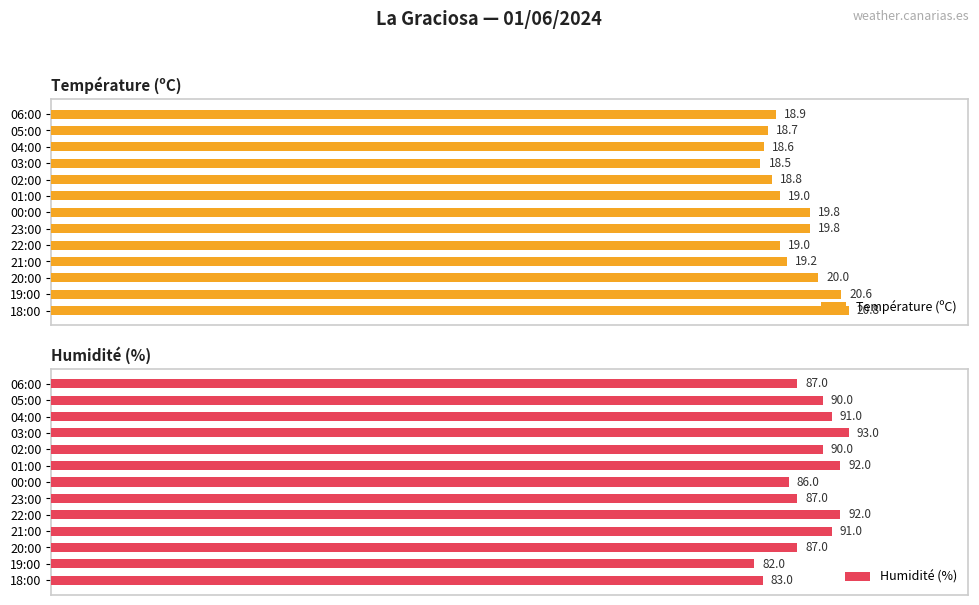

What is the difference between the maximum and second lowest values in the Température (ºC) series?

2.2